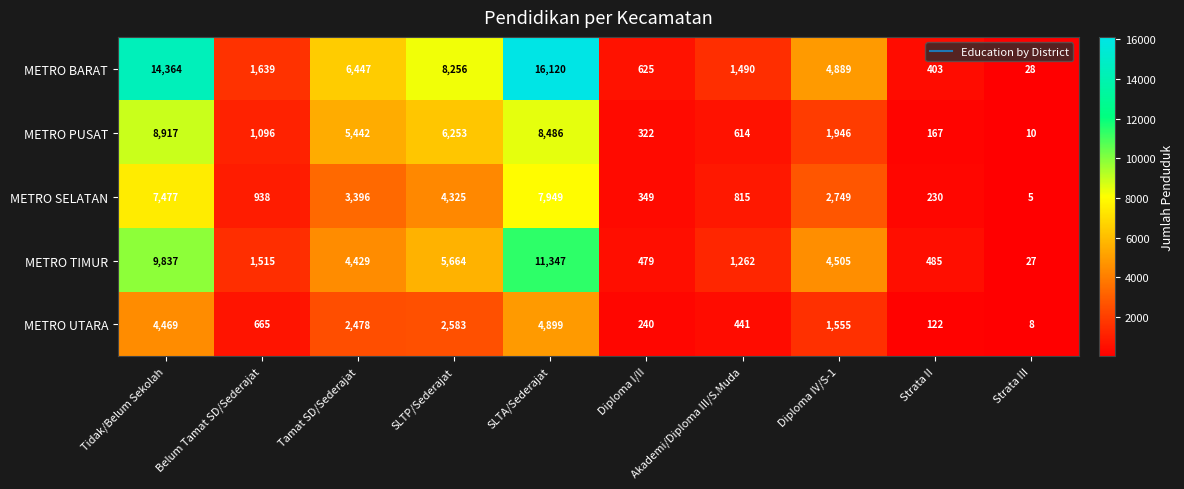

What is the difference between the maximum and minimum values in the METRO BARAT series?

16092